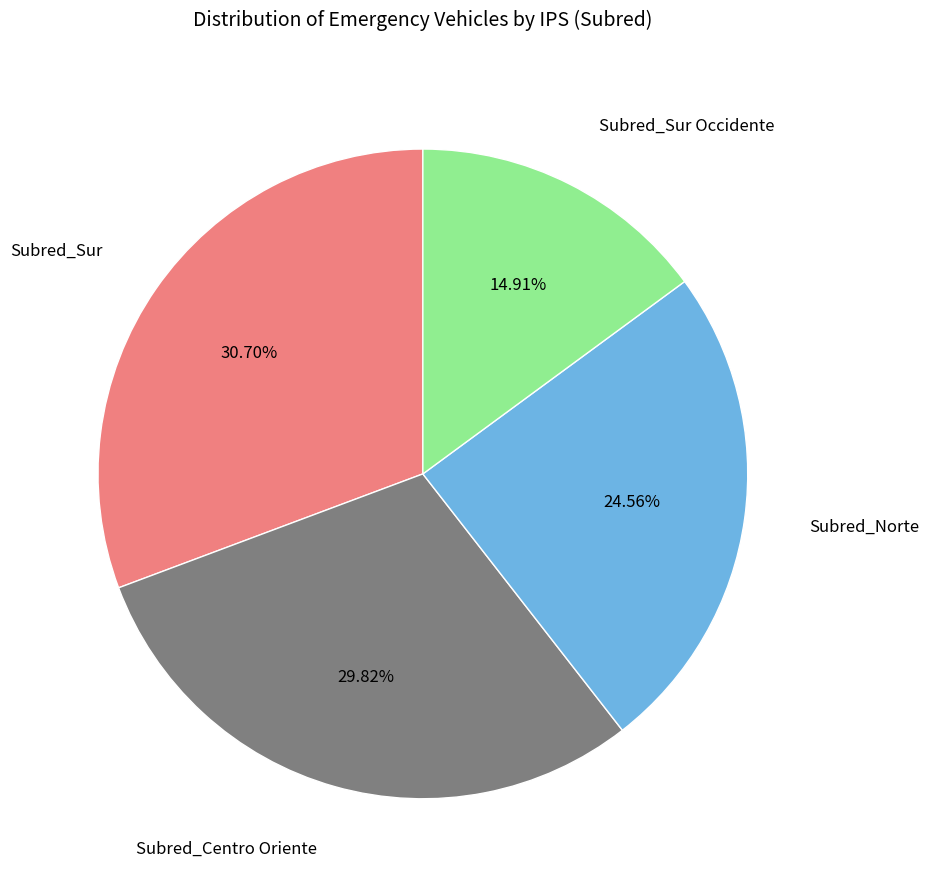

Which has a higher value, Subred_Centro Oriente or Subred_Sur?

Subred_Sur